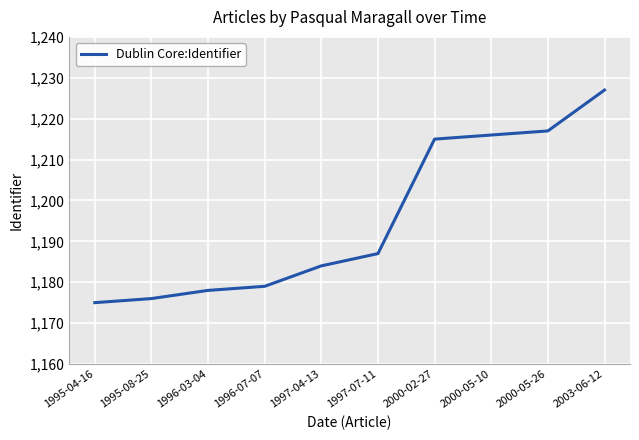

What is the average value?

1195